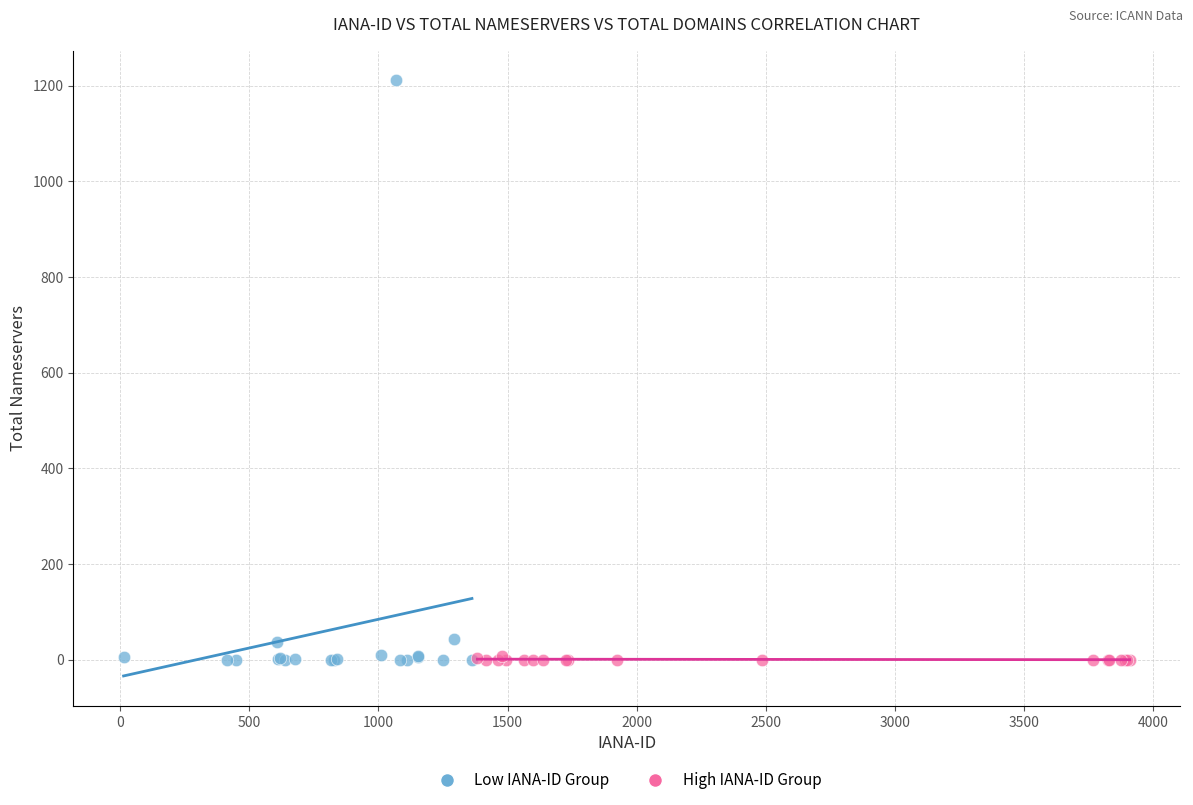

Which series contains the highest Y value?

Low IANA-ID Group